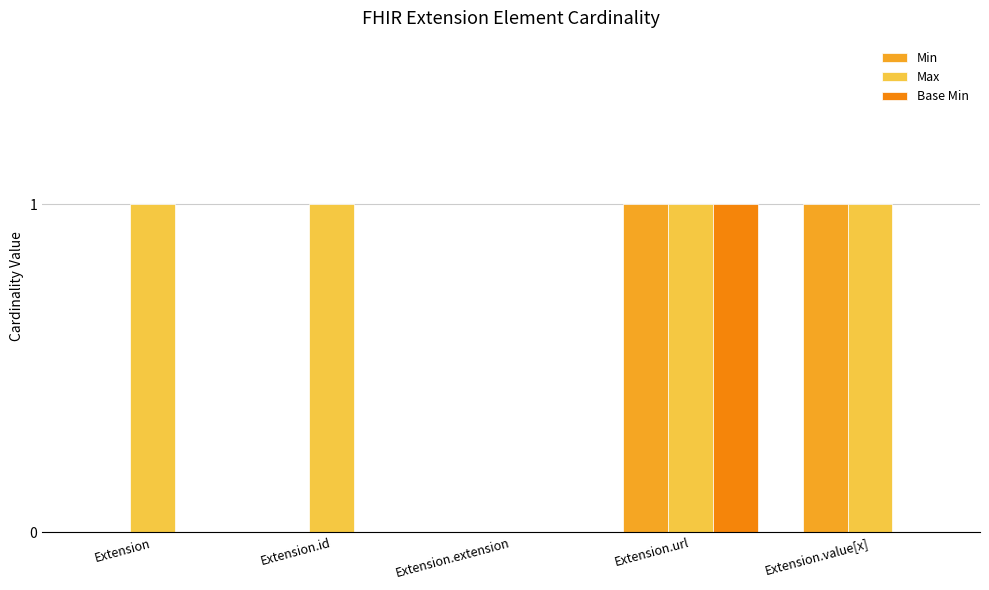

What is the sum of all Max values?

4